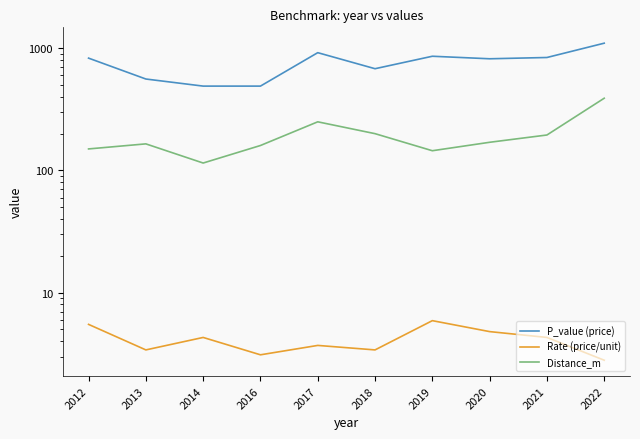

Reading left to right, extract all data points from this chart.

P_value (price): 2012=830.0	2013=560.0	2014=490.0	2016=490.0	2017=920.0	2018=680.0	2019=860.0	2020=820.0	2021=840.0	2022=1100.0
Rate (price/unit): 2012=5.5	2013=3.4	2014=4.3	2016=3.1	2017=3.7	2018=3.4	2019=5.9	2020=4.8	2021=4.3	2022=2.8
Distance_m: 2012=150.0	2013=165.0	2014=115.0	2016=160.0	2017=250.0	2018=200.0	2019=145.0	2020=170.0	2021=195.0	2022=390.0